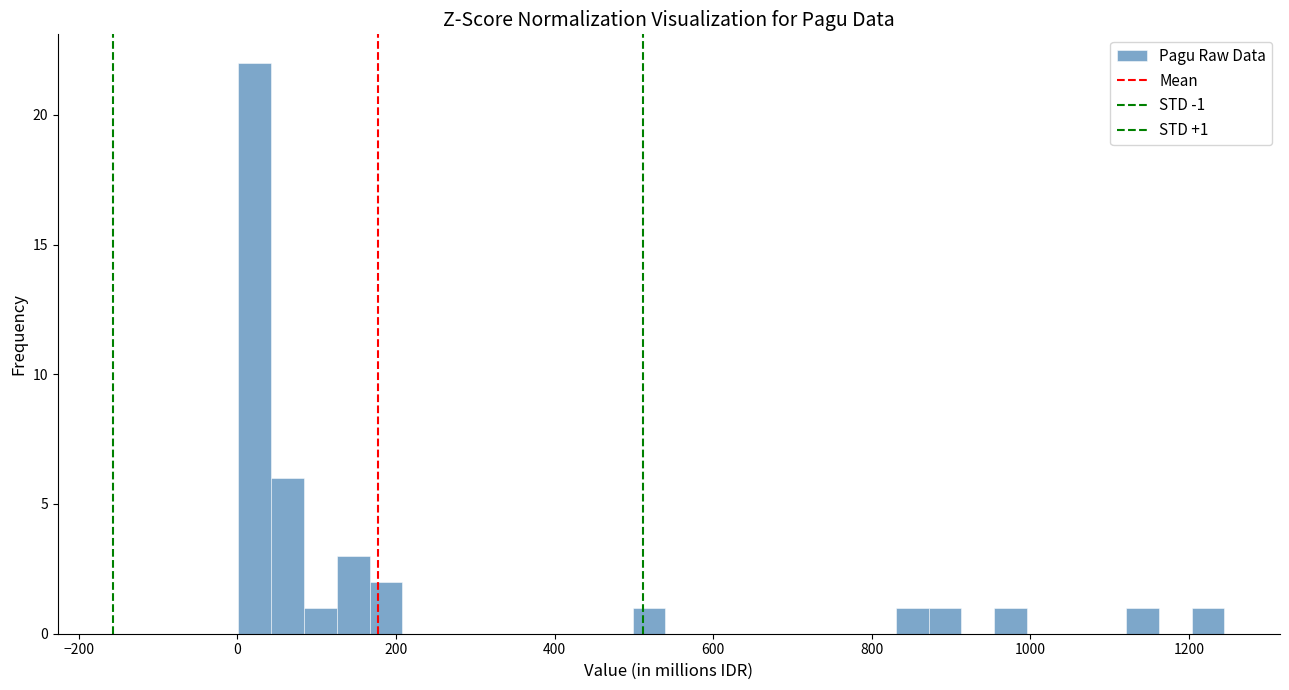

Around what value on the x-axis is the tallest bar? Give the approximate position of its centre, as read against the axis.

20